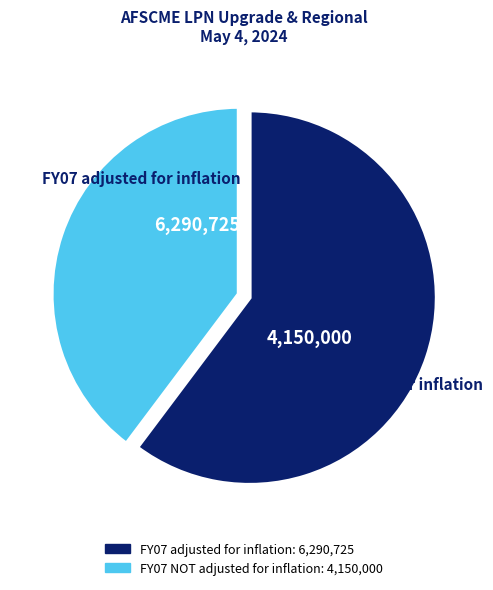

True or false: FY07 NOT adjusted for inflation accounts for 49% of the total.

False